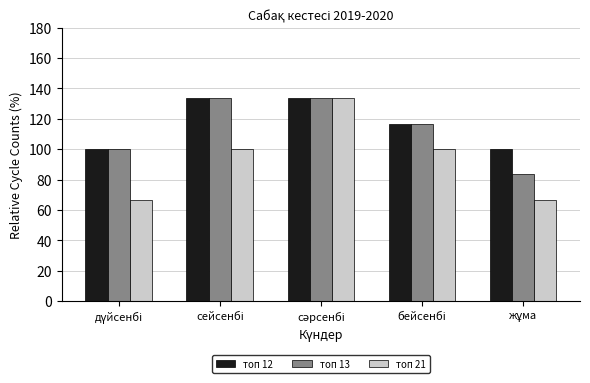

What is the sum of all топ 21 values?

466.7